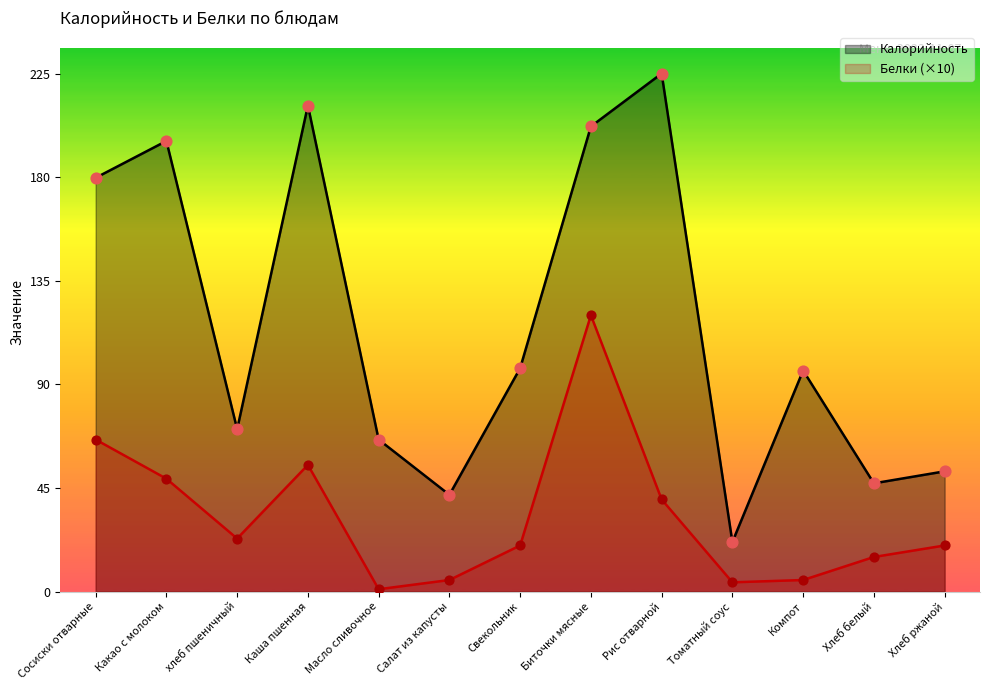

At how many categories does at least one series exceed 77?

7